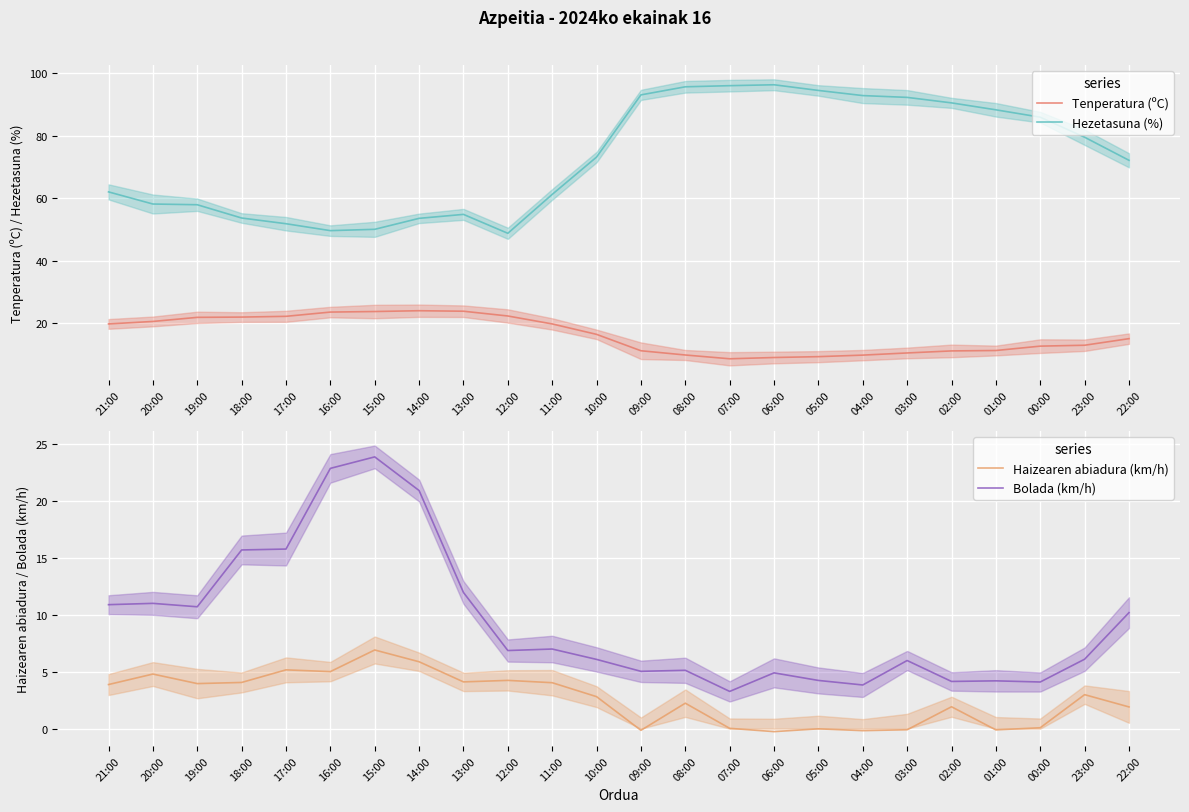

How many lines are shown in the chart?

4